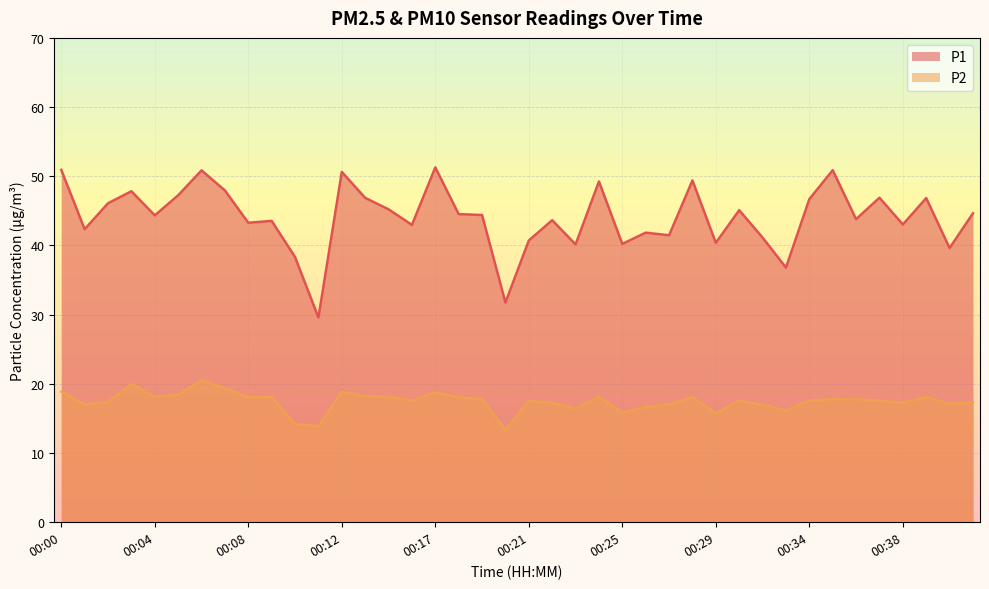

Where is the first local maximum for P1?

00:03